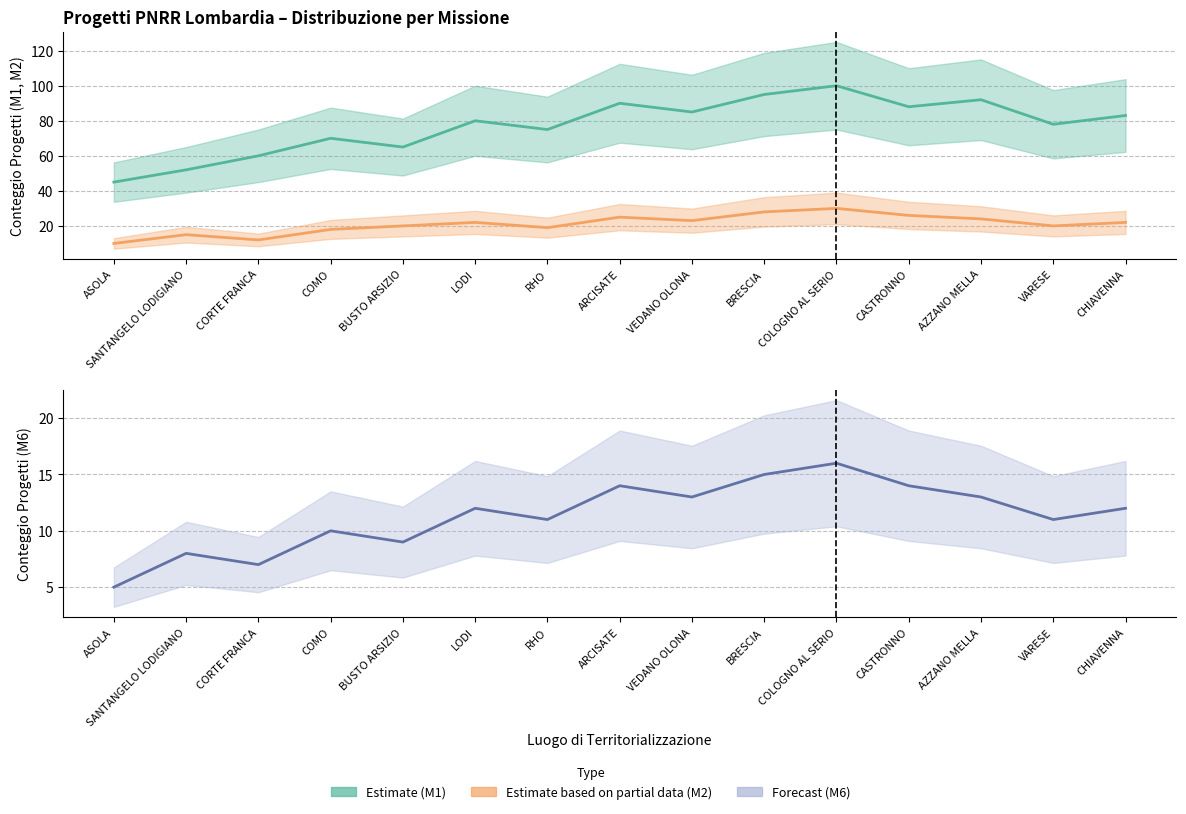

What is the approximate value of M2 at COLOGNO AL SERIO?

30